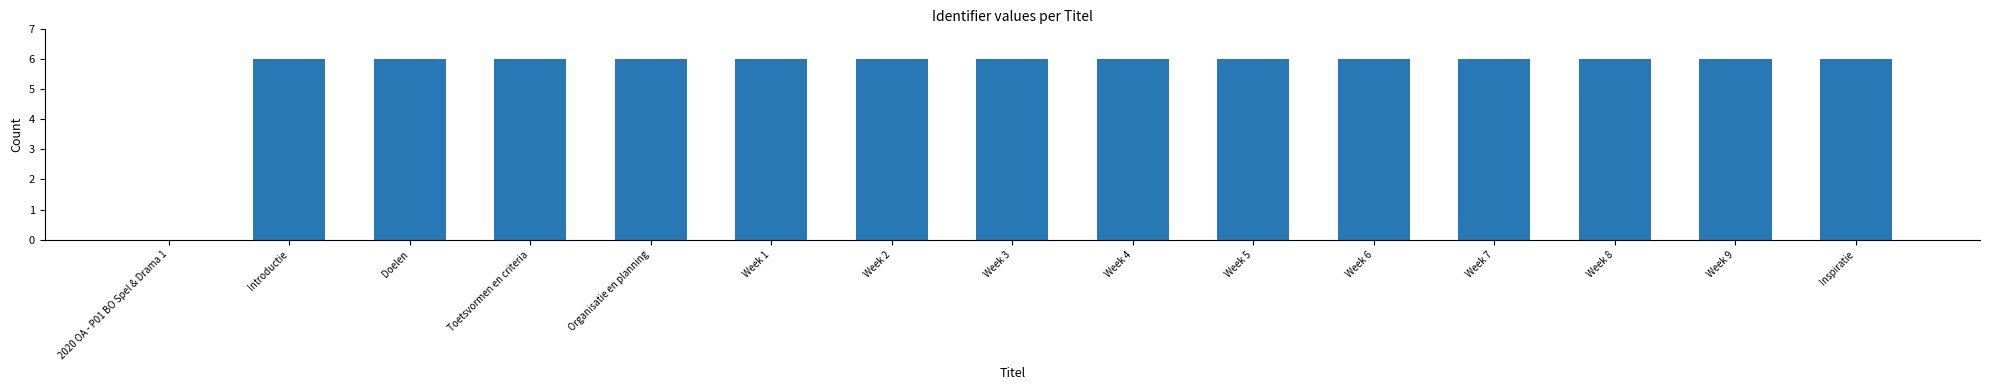

What is the ratio of the value at Week 7 to the value at Week 6?

1.0